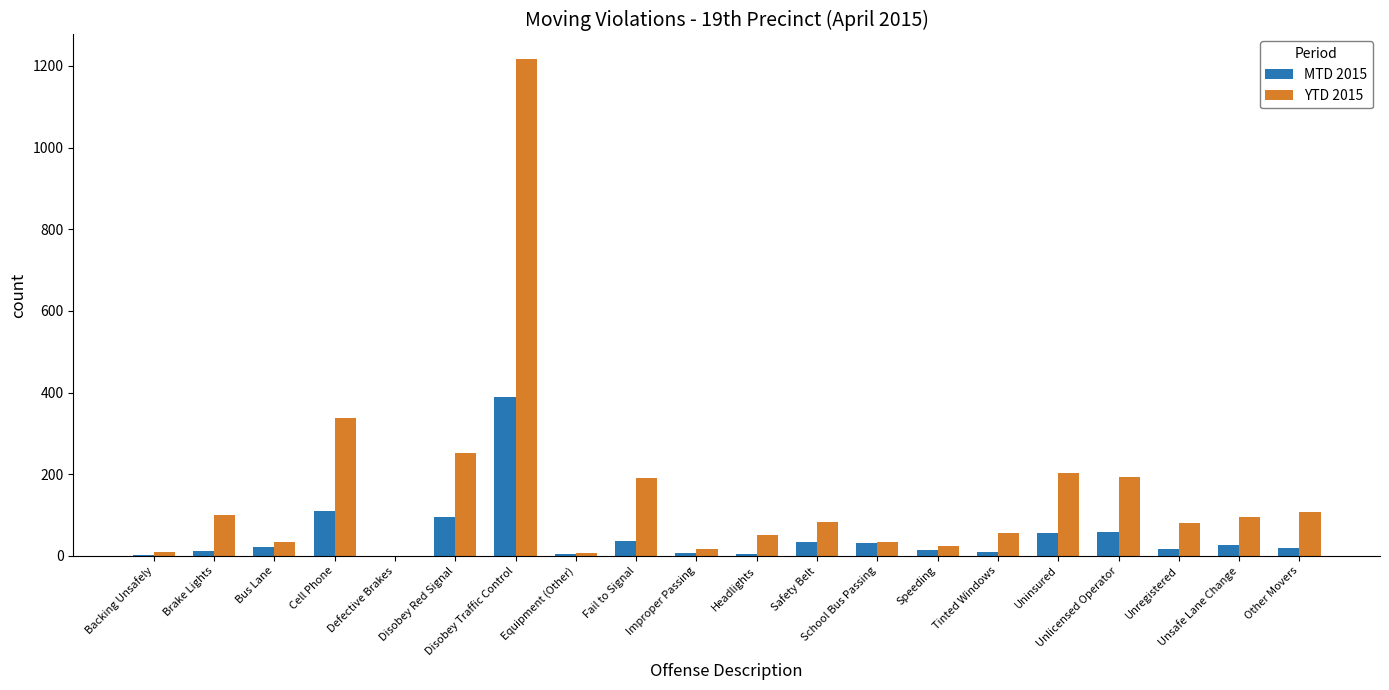

What is the greatest value displayed?

1216